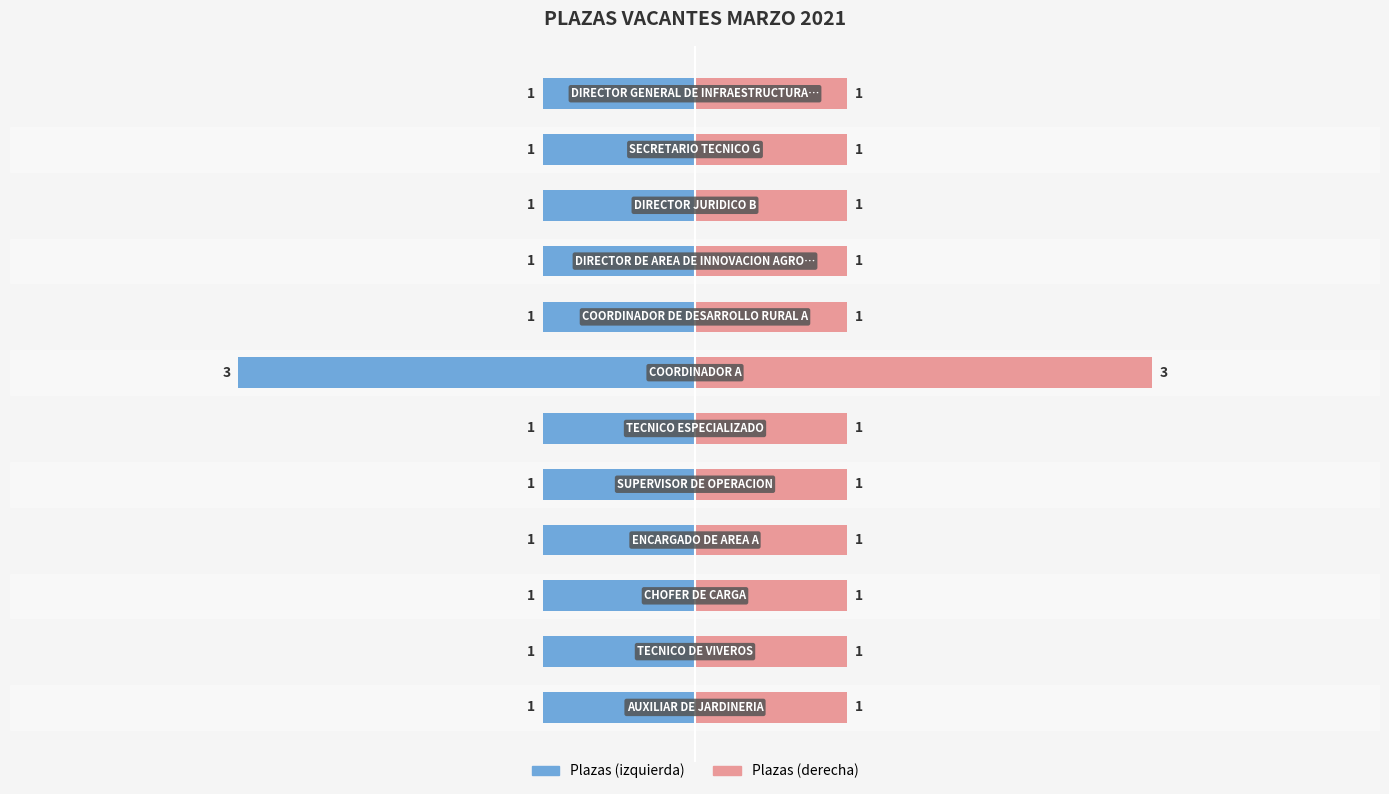

Reading right to left, transcribe all the data shown in this chart.

NÚM DE PLAZAS (left): 11=-1	10=-1	9=-1	8=-1	7=-1	6=-3	5=-1	4=-1	3=-1	2=-1	1=-1	0=-1
NÚM DE PLAZAS (right): 11=1	10=1	9=1	8=1	7=1	6=3	5=1	4=1	3=1	2=1	1=1	0=1